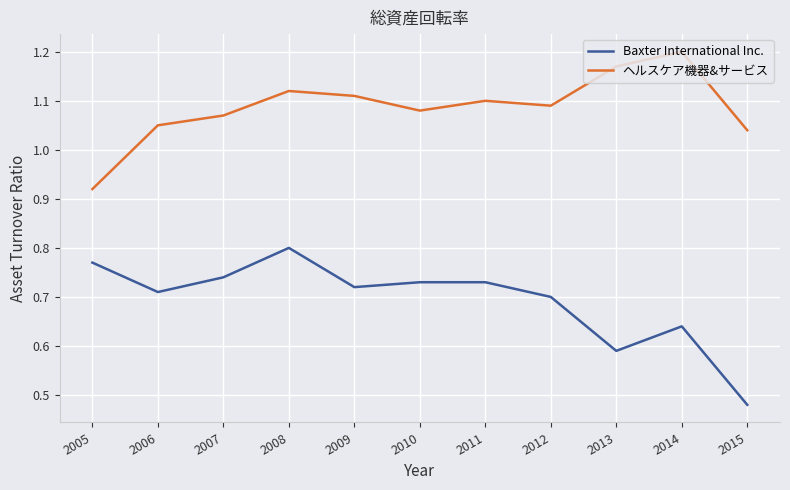

What are all the series names shown in the legend?

Baxter International Inc., ヘルスケア機器&サービス